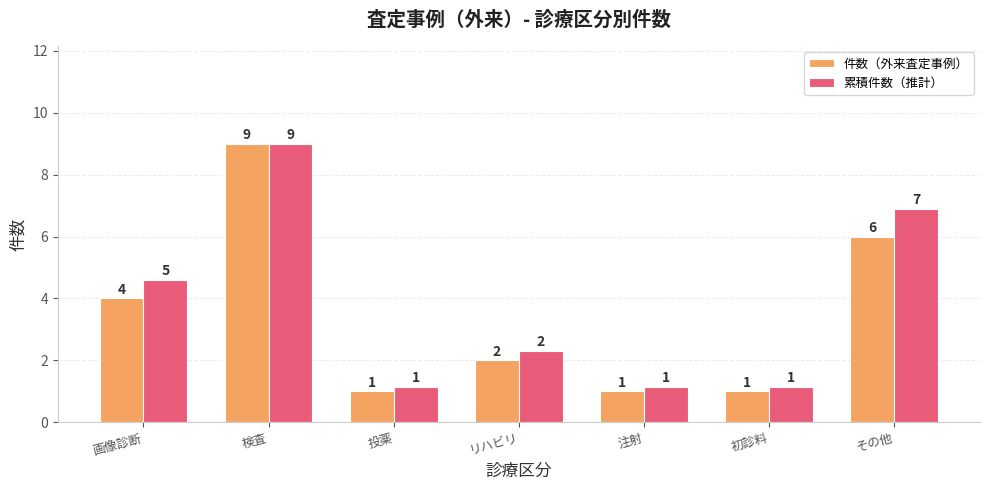

What is the label of the 5th bar from the right?

投薬